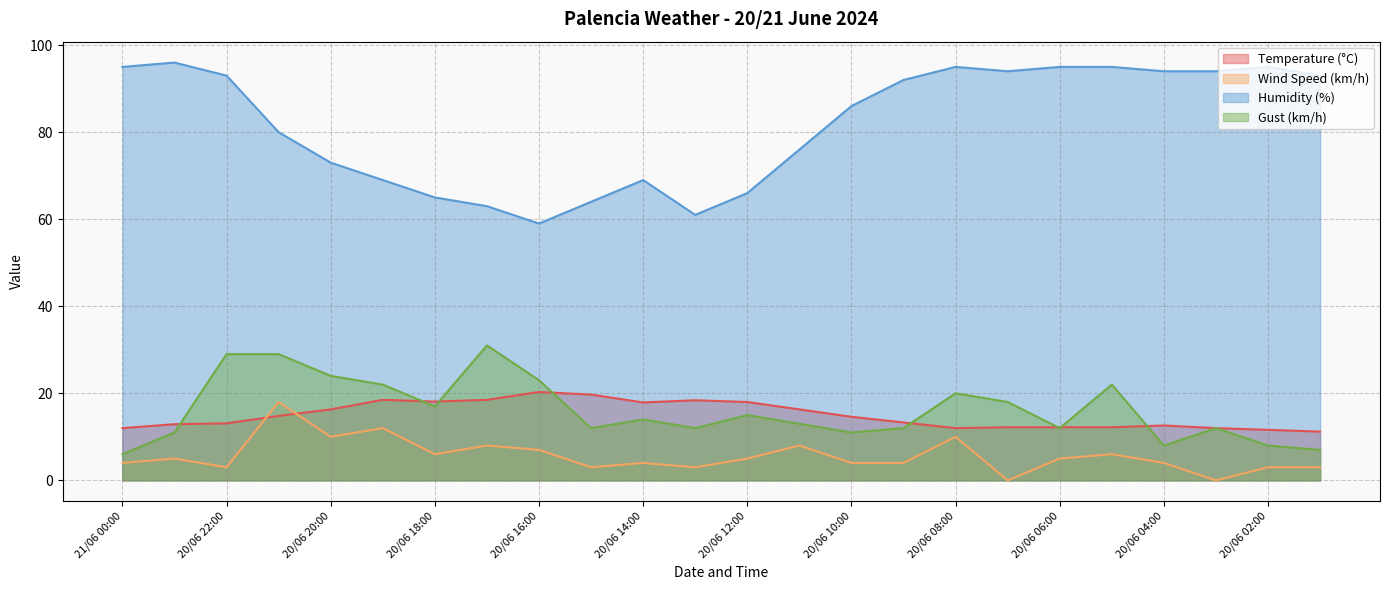

What are all the series names shown in the legend?

Temperature (°C), Wind Speed (km/h), Humidity (%), Gust (km/h)